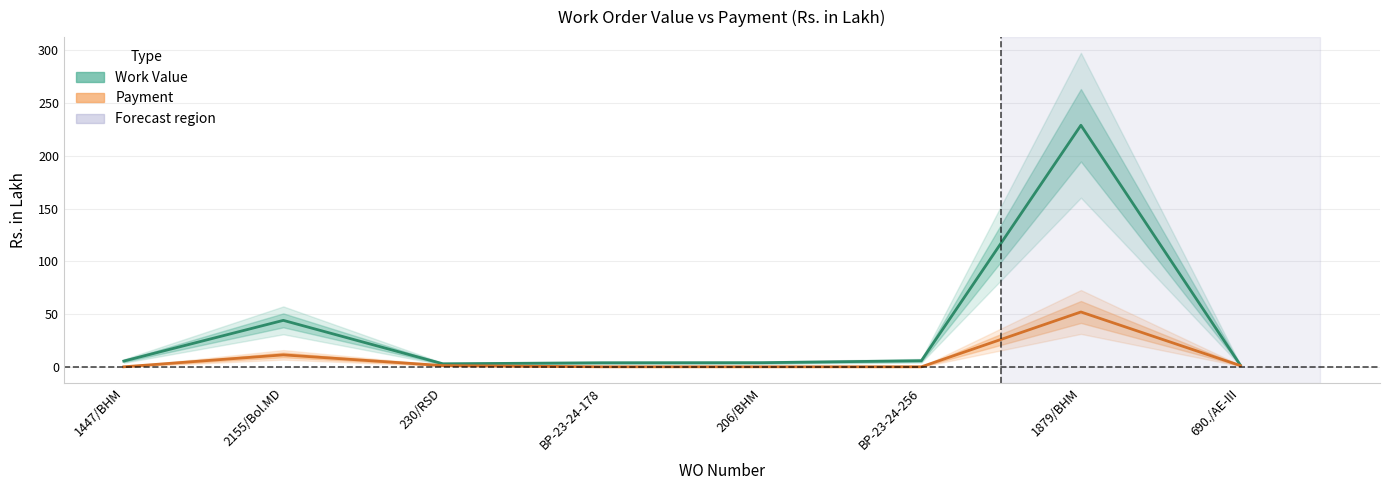

Which category has the lowest value in the Payment series?

1447/BHM